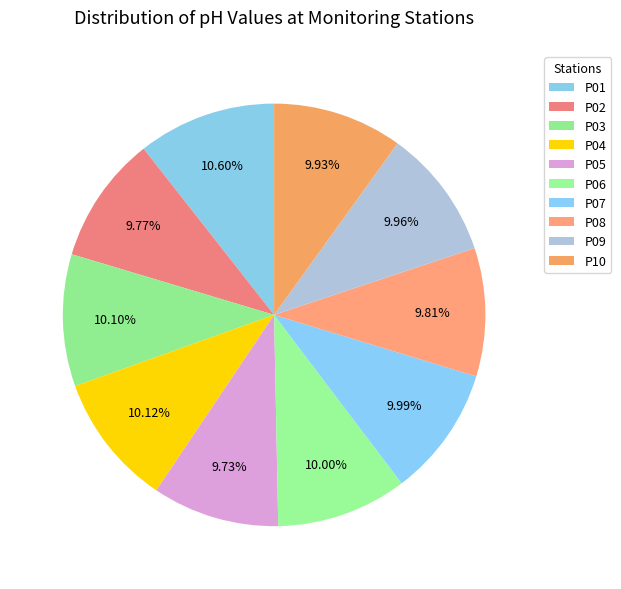

Count the number of slices in the pie.

10